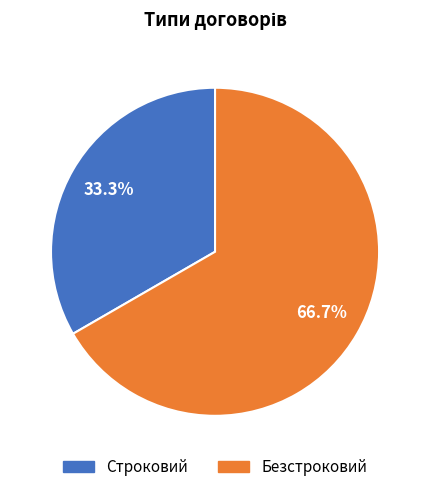

Combined, what portion of the pie is Строковий and Безстроковий?

100.0%